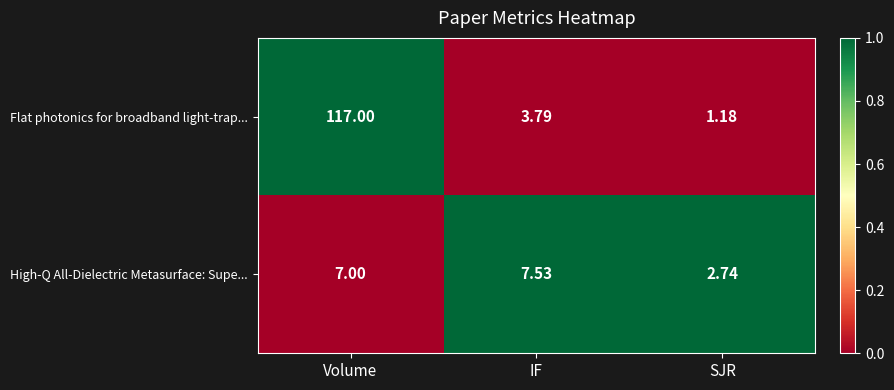

Which series changed the most between Volume and IF?

Flat photonics for broadband light-trap...